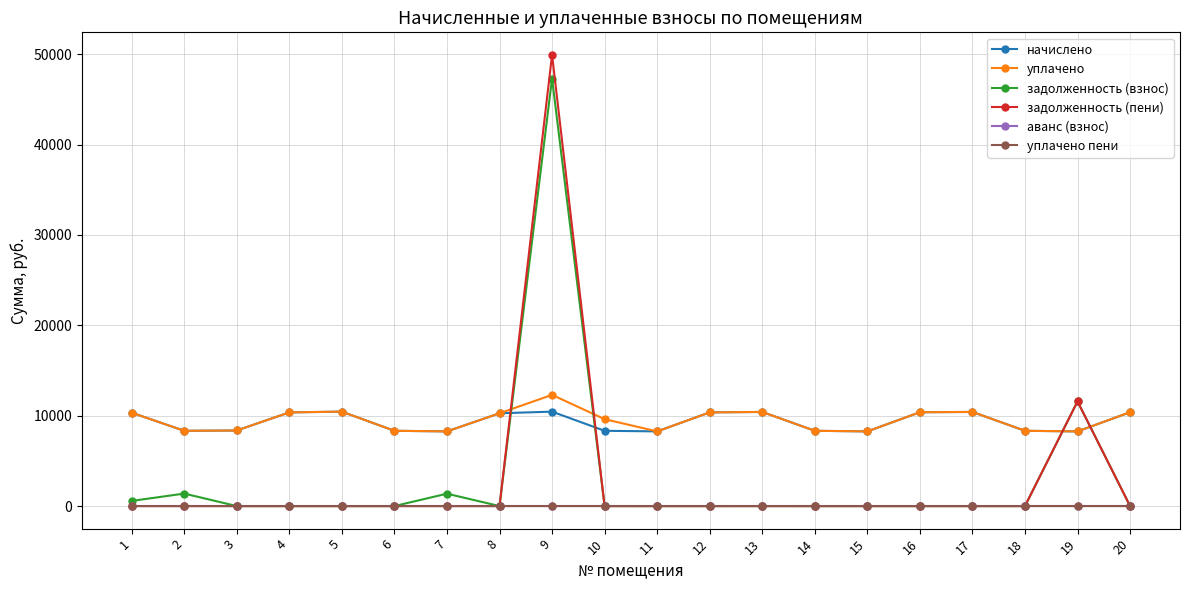

At which category is the sum across all series the highest?

9